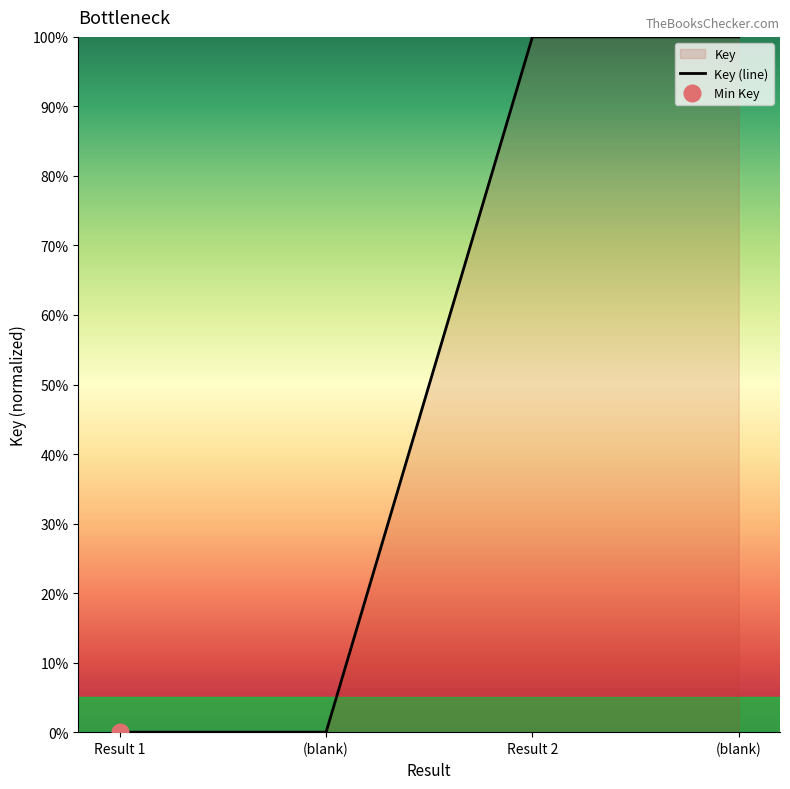

What is the difference between the second highest and minimum values?

100